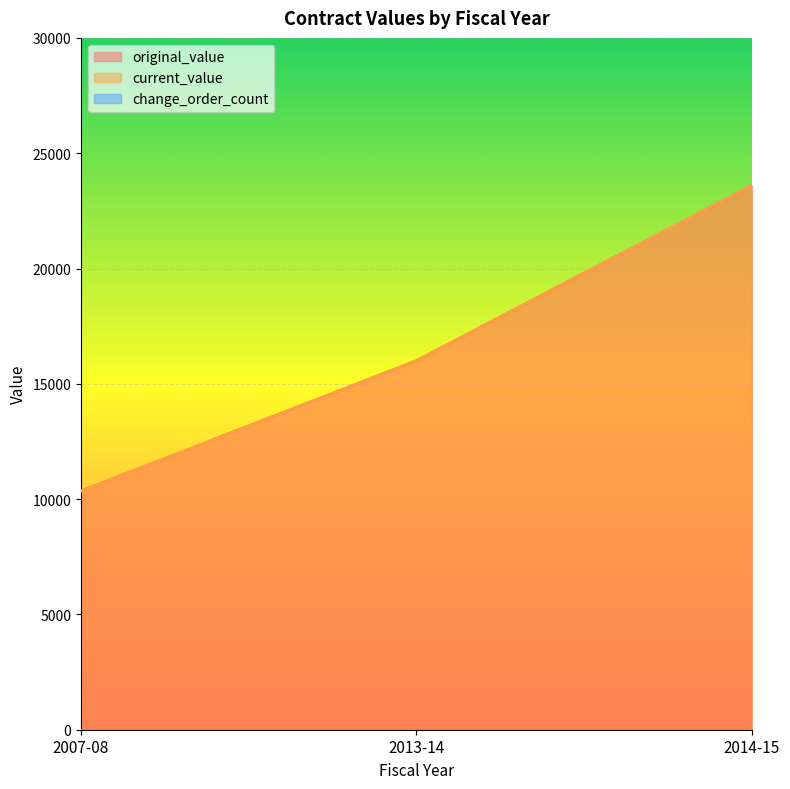

What position from the right is 2007-08?

3